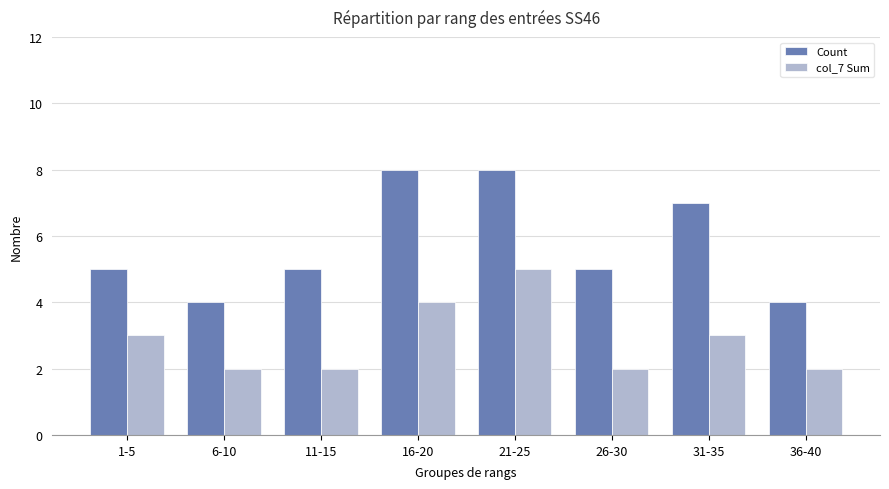

What is the total value across all series at 11-15?

7